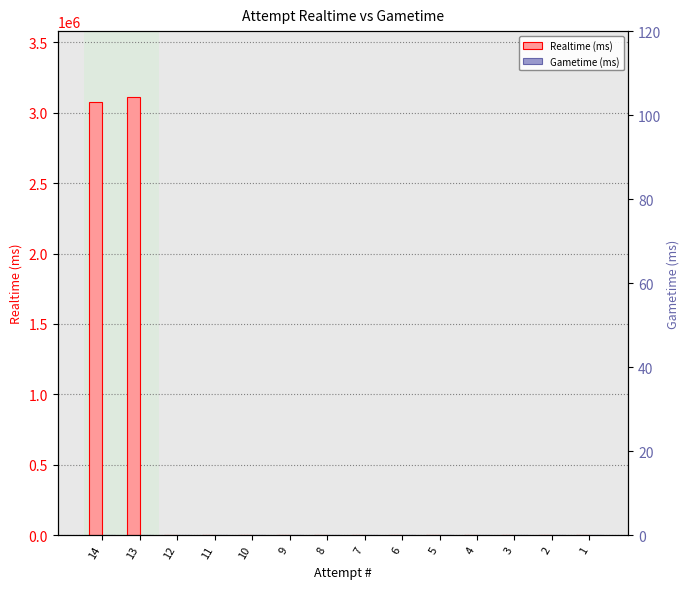

At which label is Realtime (ms) closest to 1556909?

14